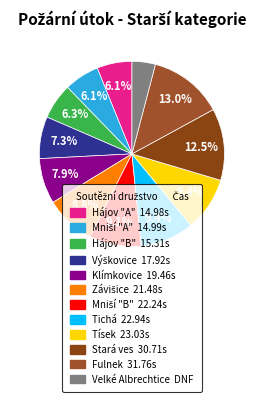

Which category has the smallest portion of the pie?

Velké Albrechtice